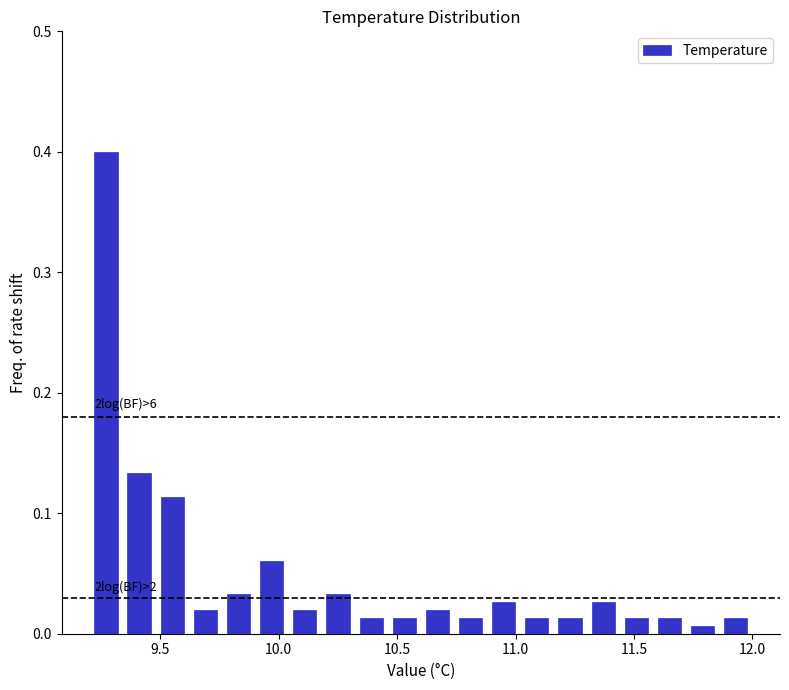

Read against the x-axis, roughly where is the centre of the tallest bar?

9.25